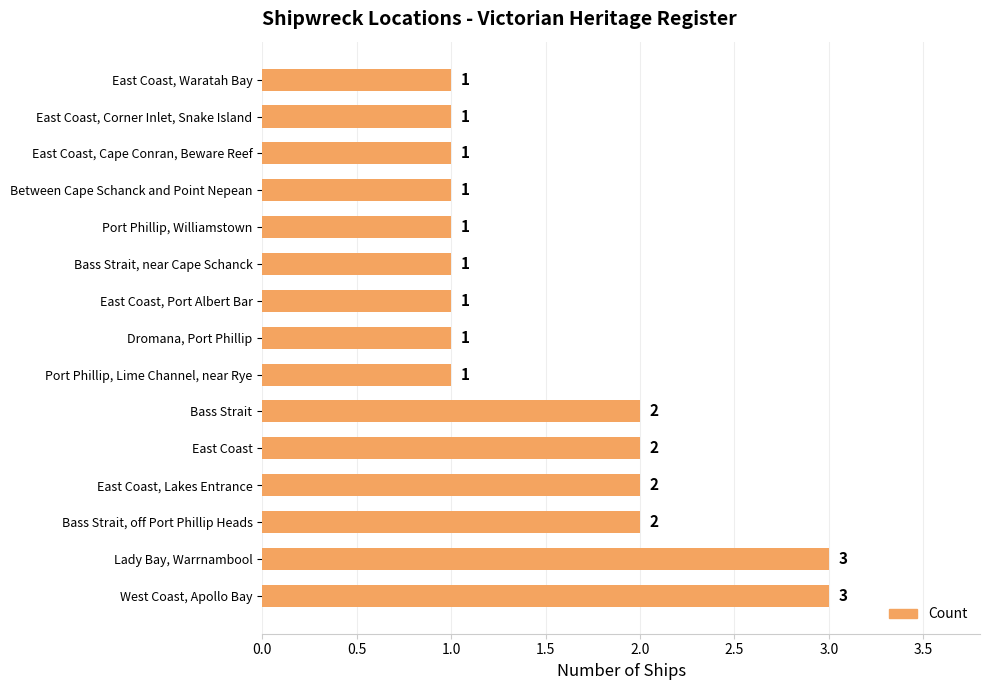

Is it true that the value at Bass Strait, near Cape Schanck is 1?

True